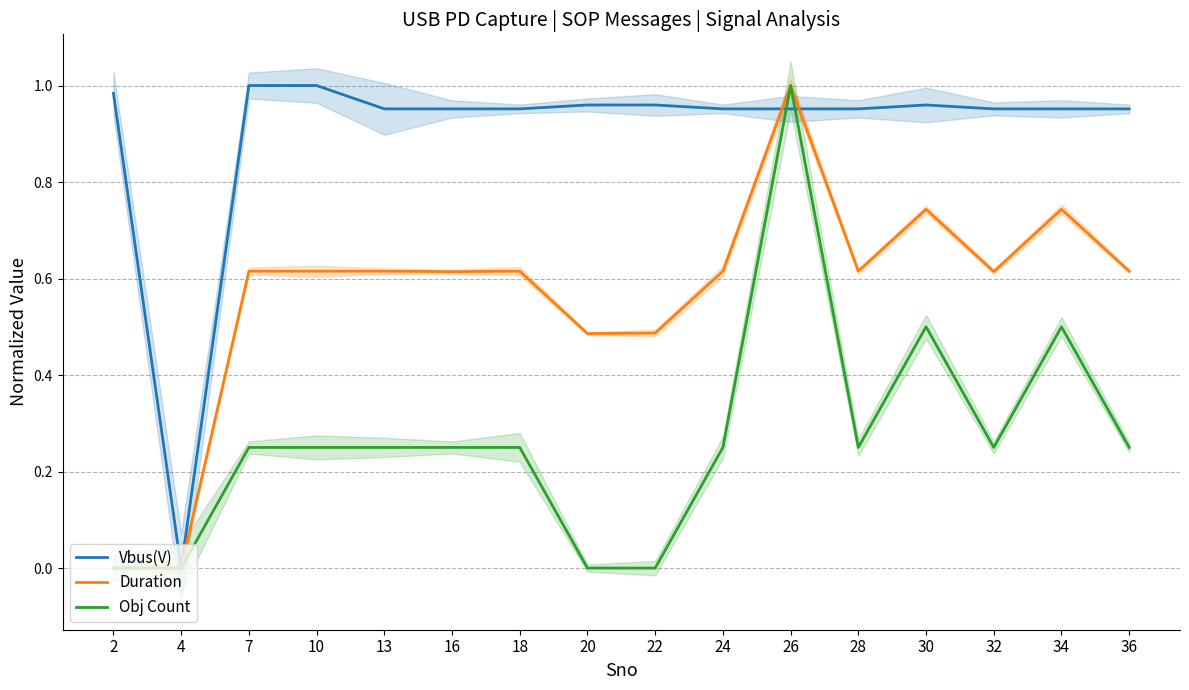

Reading left to right, extract all data points from this chart.

Vbus(V): 1.0	0.0	1.0	1.0	1.0	1.0	1.0	1.0	1.0	1.0	1.0	1.0	1.0	1.0	1.0	1.0
Duration: 0.0	0.0	0.6	0.6	0.6	0.6	0.6	0.5	0.5	0.6	1.0	0.6	0.7	0.6	0.7	0.6
Obj Count: 0.0	0.0	0.2	0.2	0.2	0.2	0.2	0.0	0.0	0.2	1.0	0.2	0.5	0.2	0.5	0.2